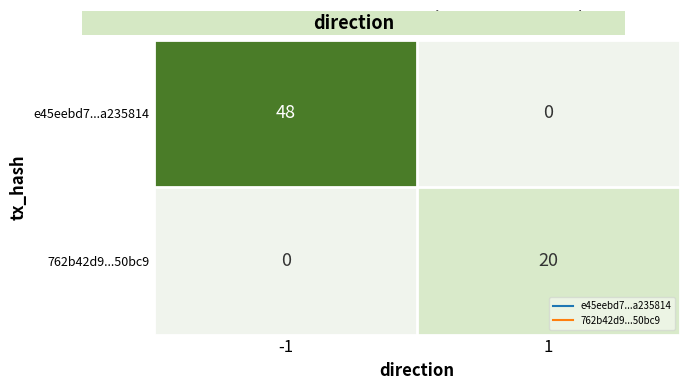

Reading left to right, extract all data points from this chart.

e45eebd7...a235814: -1=48	1=0
762b42d9...50bc9: -1=0	1=20